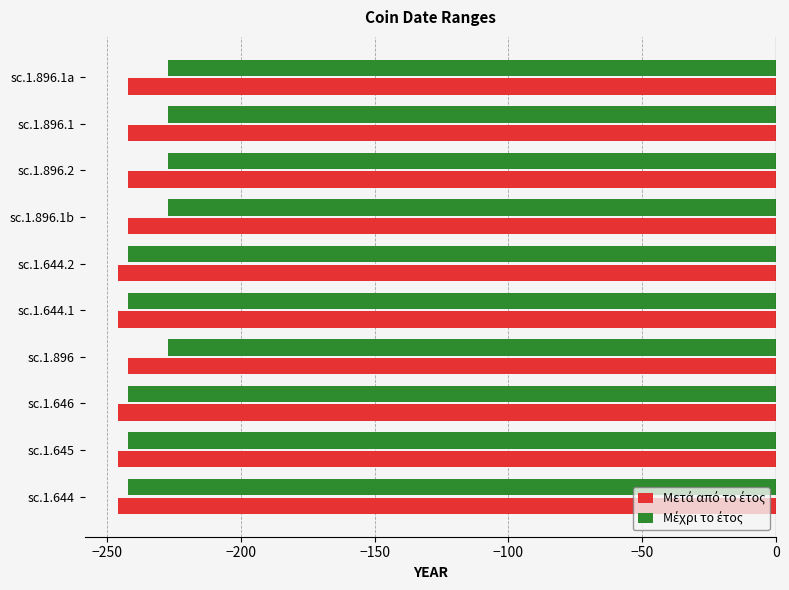

What is the maximum value shown in the chart?

-227